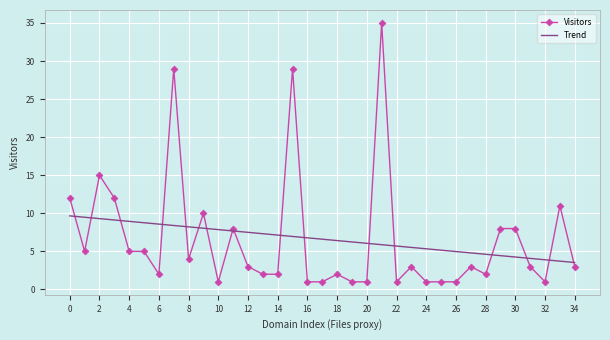

Which series has the largest range (max minus min)?

Visitors